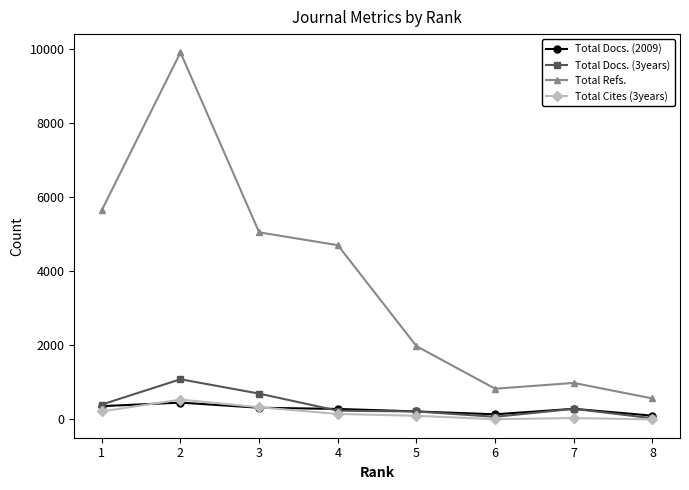

What is the total value across all series at 2?

11981